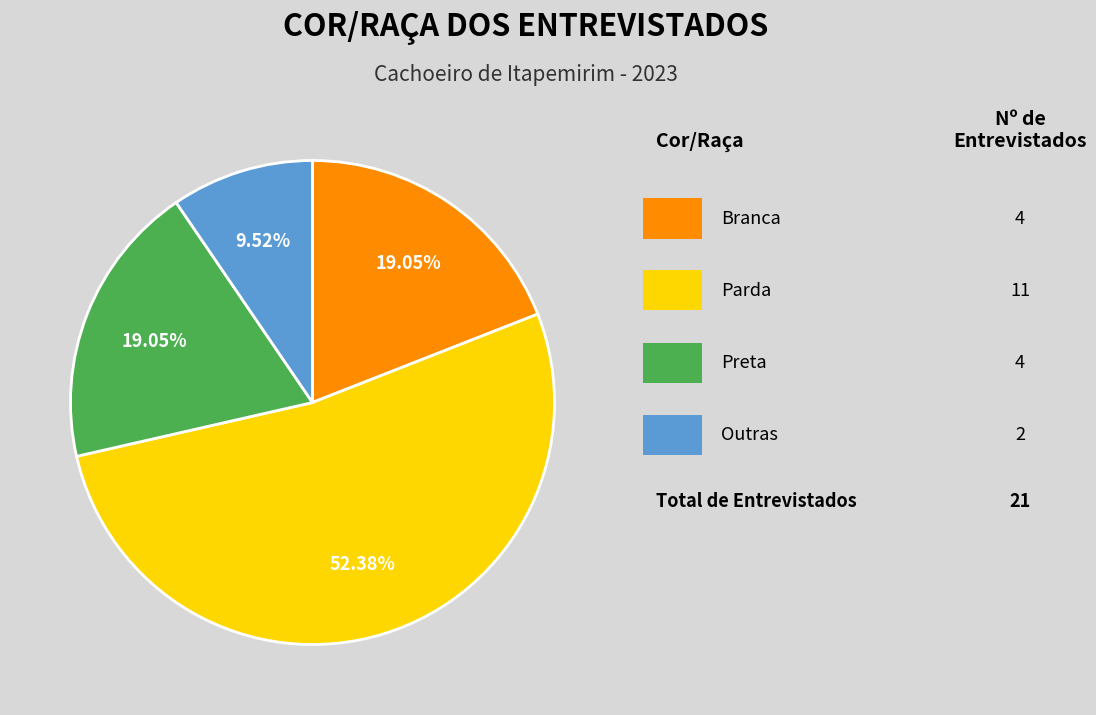

Does any single category account for the majority?

Yes